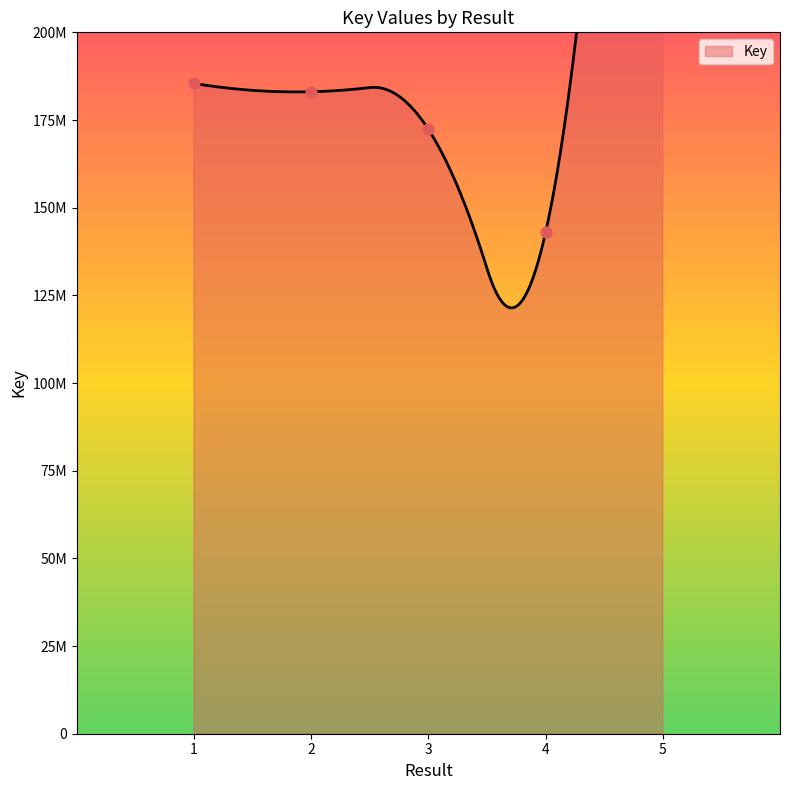

Between 4 and 3, which is larger?

3